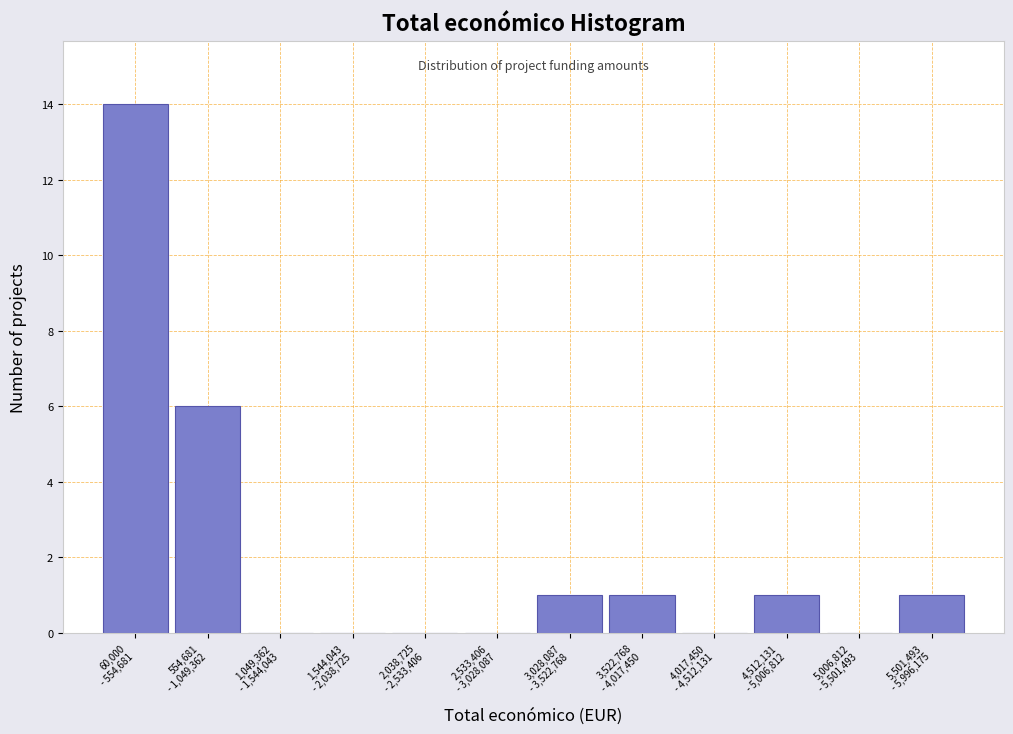

What is the greatest value displayed?

14